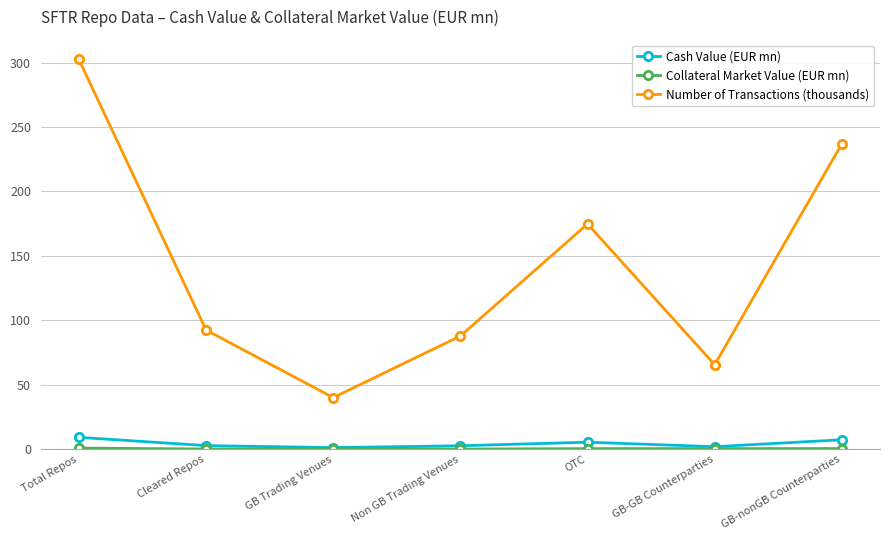

Where does the Cash Value (EUR mn) series first go above 2?

Total Repos